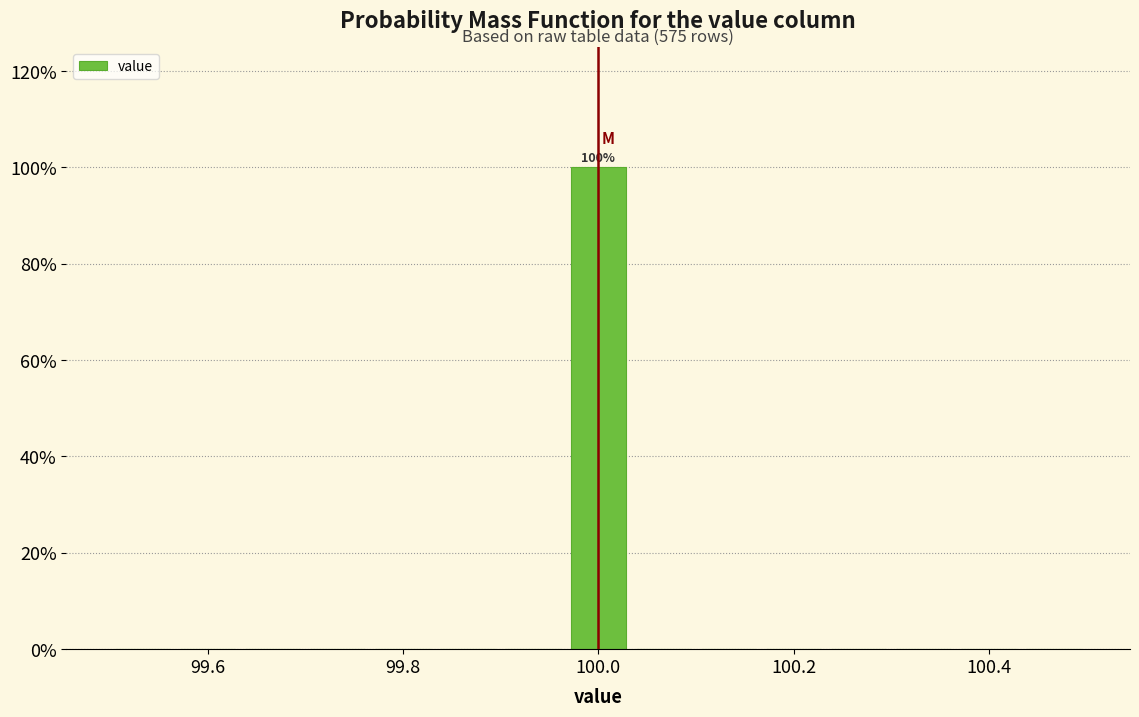

Around what value on the x-axis is the tallest bar? Give the approximate position of its centre, as read against the axis.

100.00